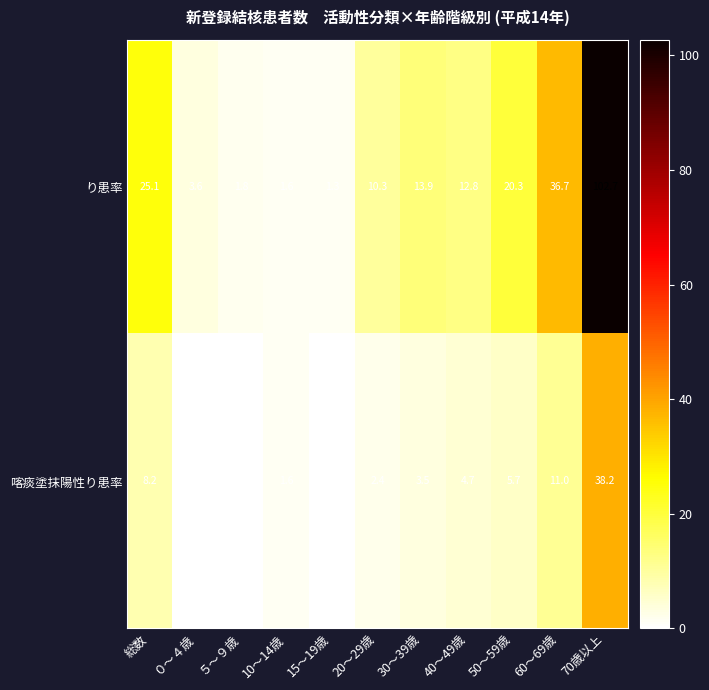

What is the difference between the 喀痰塗抹陽性り患率 values at 10～14歳 and 総数?

6.6